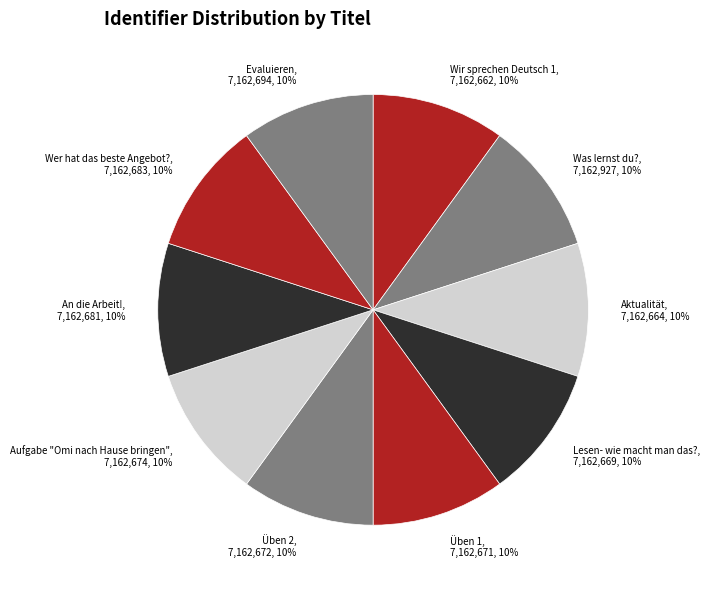

True or false: Lesen- wie macht man das? accounts for 10% of the total.

True